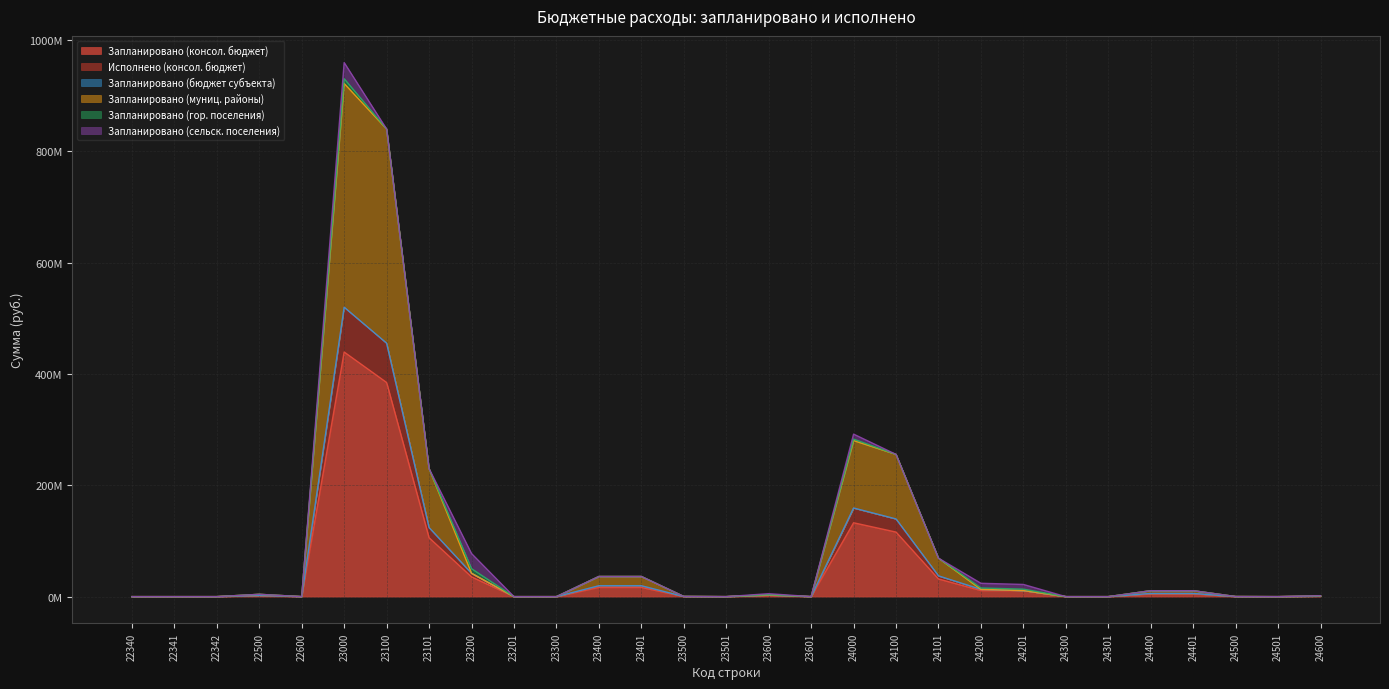

At how many categories does at least one series exceed 662947576?

2